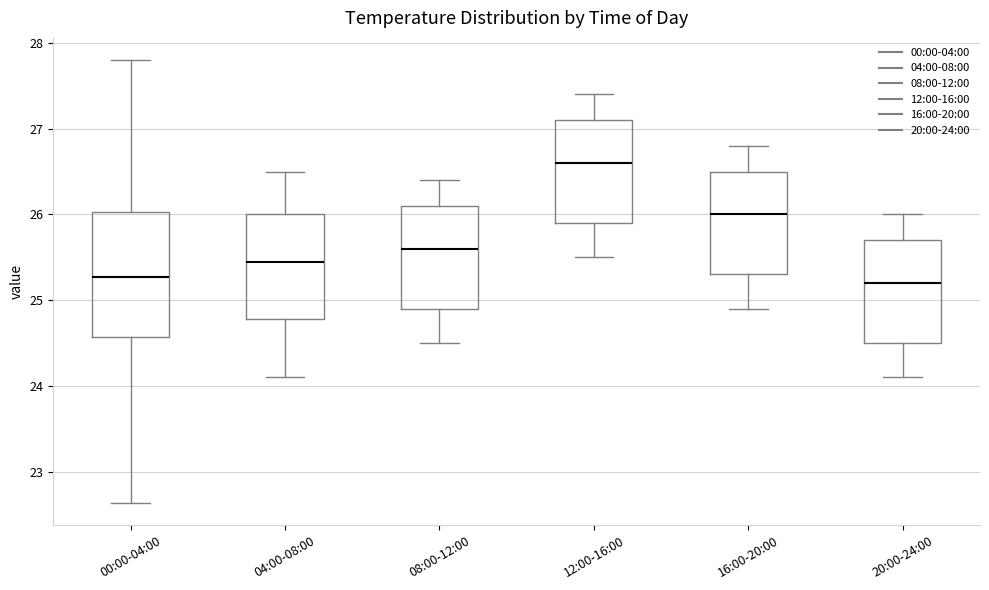

Which box's median line is the highest?

12:00-16:00